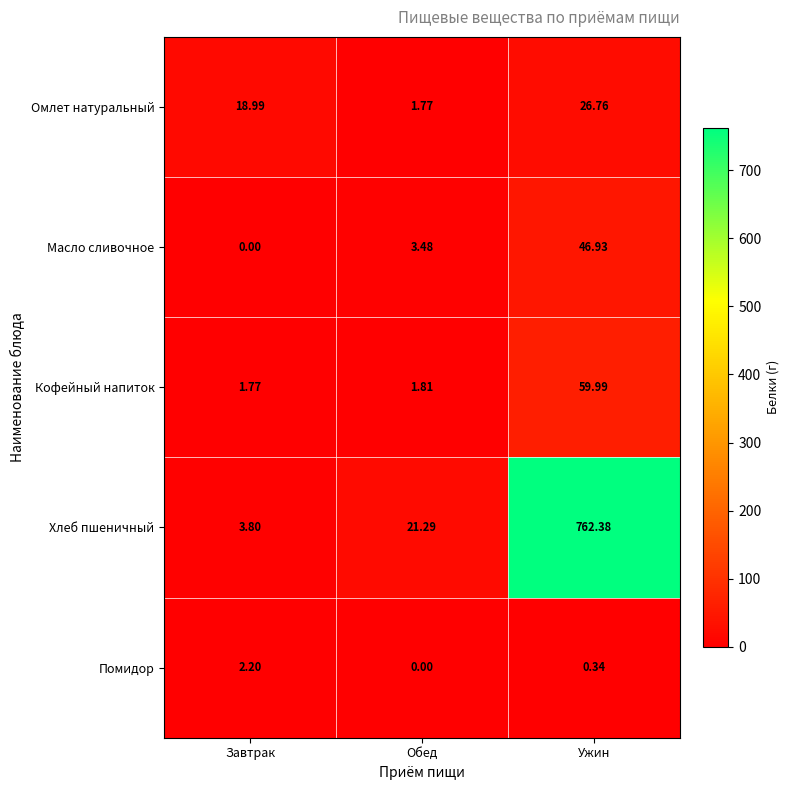

Which series has the largest total across all categories?

Хлеб пшеничный